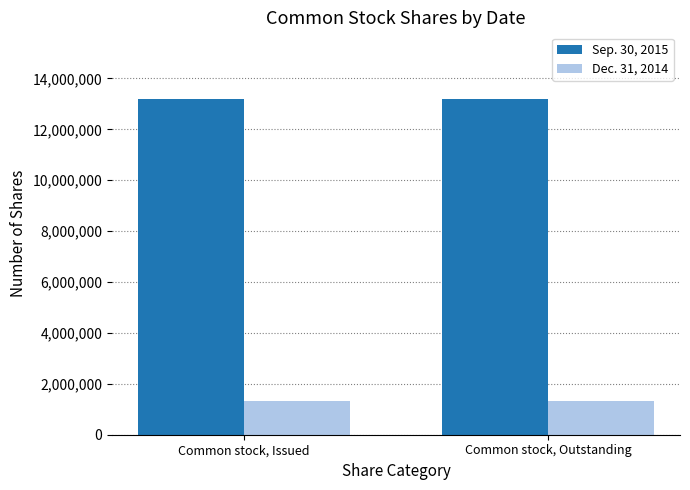

Reading left to right, transcribe all the data shown in this chart.

Sep. 30, 2015: 13177991	13177991
Dec. 31, 2014: 1316999	1316999